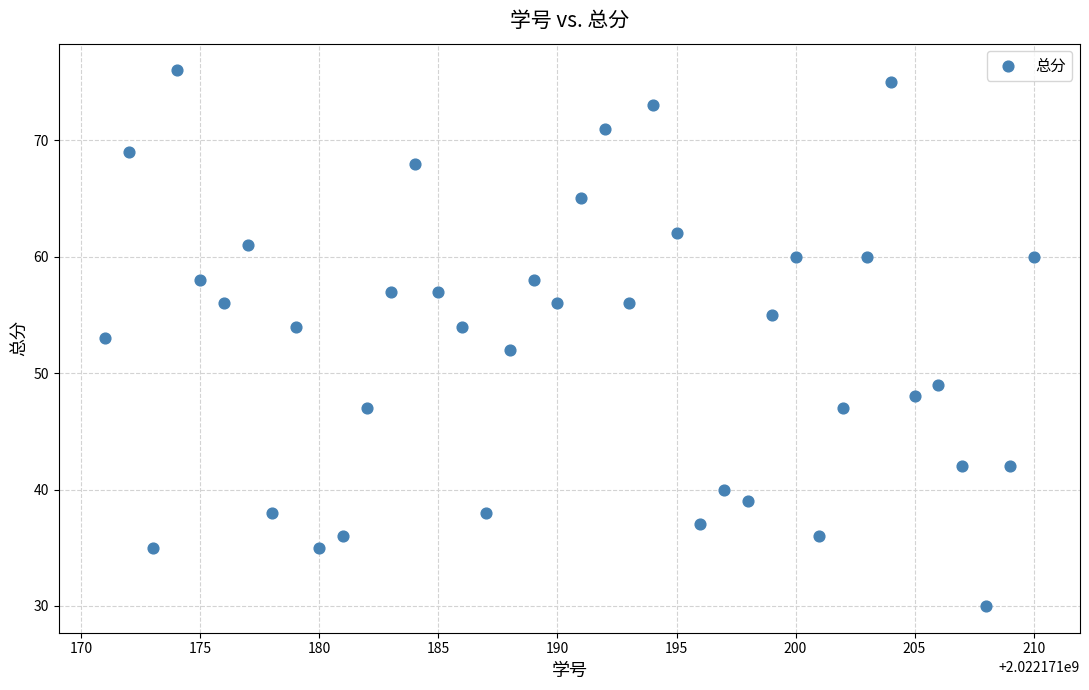

What is the range of X values (max minus min)?

39